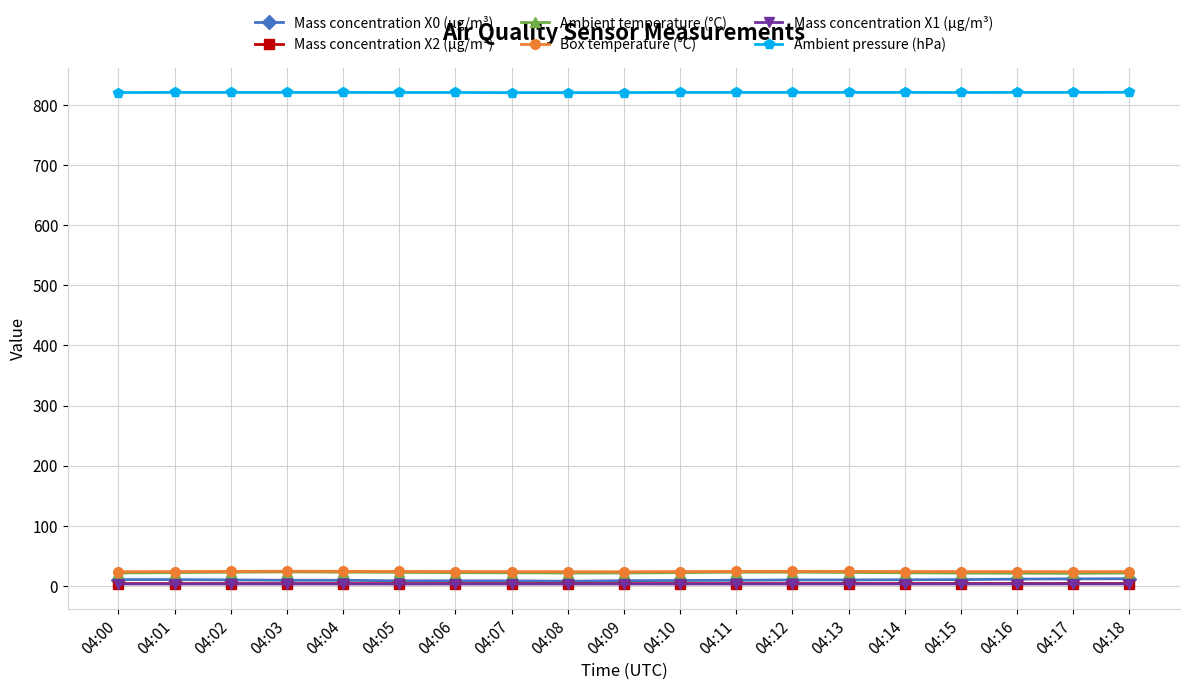

The value of Ambient pressure (hPa) at 04:11 is 333.0. True or false?

False